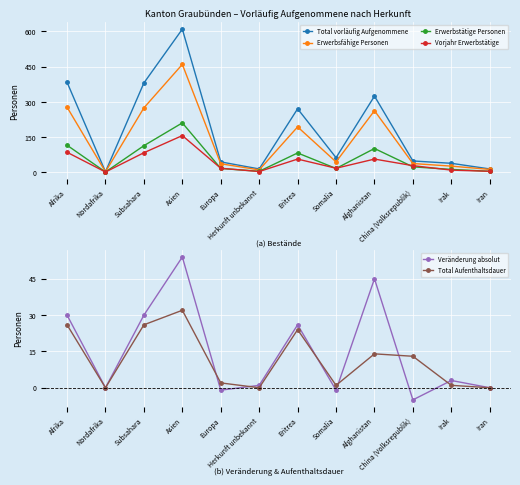

Which series has the widest spread of values?

Total vorläufig Aufgenommene